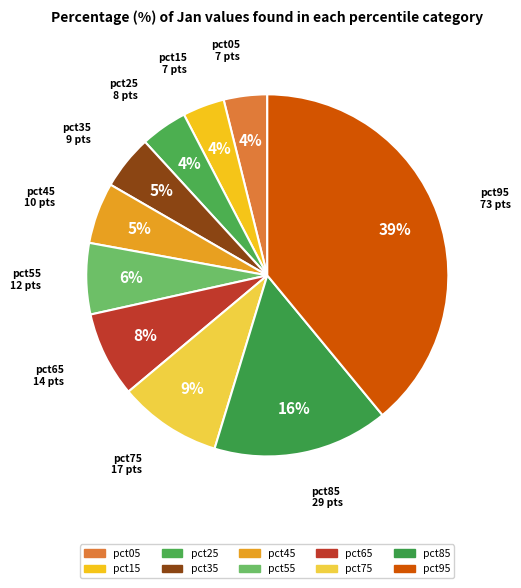

Which slice is the largest?

pct95